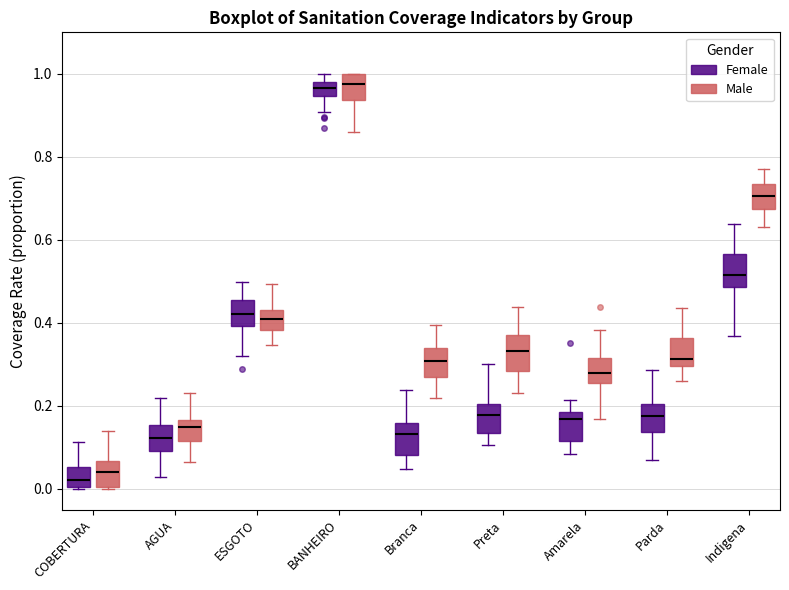

Reading left to right, transcribe this box plot: for each box, give where its median line is, the range the box spans, and where its two whiskers end, as read against the y-axis. The values are not printed on the chart, so give them approximately, as read against the axis.

COBERTURA (Female): median 0.02, box 0.00 to 0.06, whiskers 0.00 to 0.12
COBERTURA (Male): median 0.04, box 0.00 to 0.06, whiskers 0.00 to 0.14
AGUA (Female): median 0.12, box 0.10 to 0.16, whiskers 0.02 to 0.22
AGUA (Male): median 0.14, box 0.12 to 0.16, whiskers 0.06 to 0.24
ESGOTO (Female): median 0.42, box 0.40 to 0.46, whiskers 0.32 to 0.50
ESGOTO (Male): median 0.40, box 0.38 to 0.44, whiskers 0.34 to 0.50
BANHEIRO (Female): median 0.96, box 0.94 to 0.98, whiskers 0.90 to 1.00
BANHEIRO (Male): median 0.98, box 0.94 to 1.00, whiskers 0.86 to 1.00
Branca (Female): median 0.14, box 0.08 to 0.16, whiskers 0.04 to 0.24
Branca (Male): median 0.30, box 0.26 to 0.34, whiskers 0.22 to 0.40
Preta (Female): median 0.18, box 0.14 to 0.20, whiskers 0.10 to 0.30
Preta (Male): median 0.34, box 0.28 to 0.38, whiskers 0.24 to 0.44
Amarela (Female): median 0.16, box 0.12 to 0.18, whiskers 0.08 to 0.22
Amarela (Male): median 0.28, box 0.26 to 0.32, whiskers 0.16 to 0.38
Parda (Female): median 0.18, box 0.14 to 0.20, whiskers 0.06 to 0.28
Parda (Male): median 0.32, box 0.30 to 0.36, whiskers 0.26 to 0.44
Indigena (Female): median 0.52, box 0.48 to 0.56, whiskers 0.36 to 0.64
Indigena (Male): median 0.70, box 0.68 to 0.74, whiskers 0.62 to 0.78